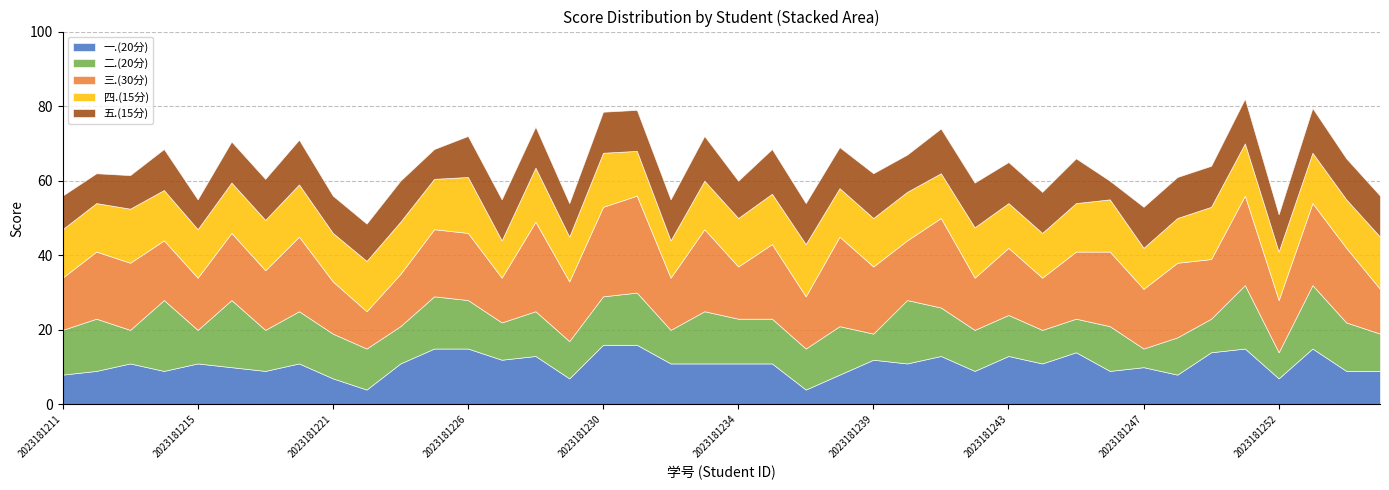

Read the 三.(30分) value at 2023181239.

18.0